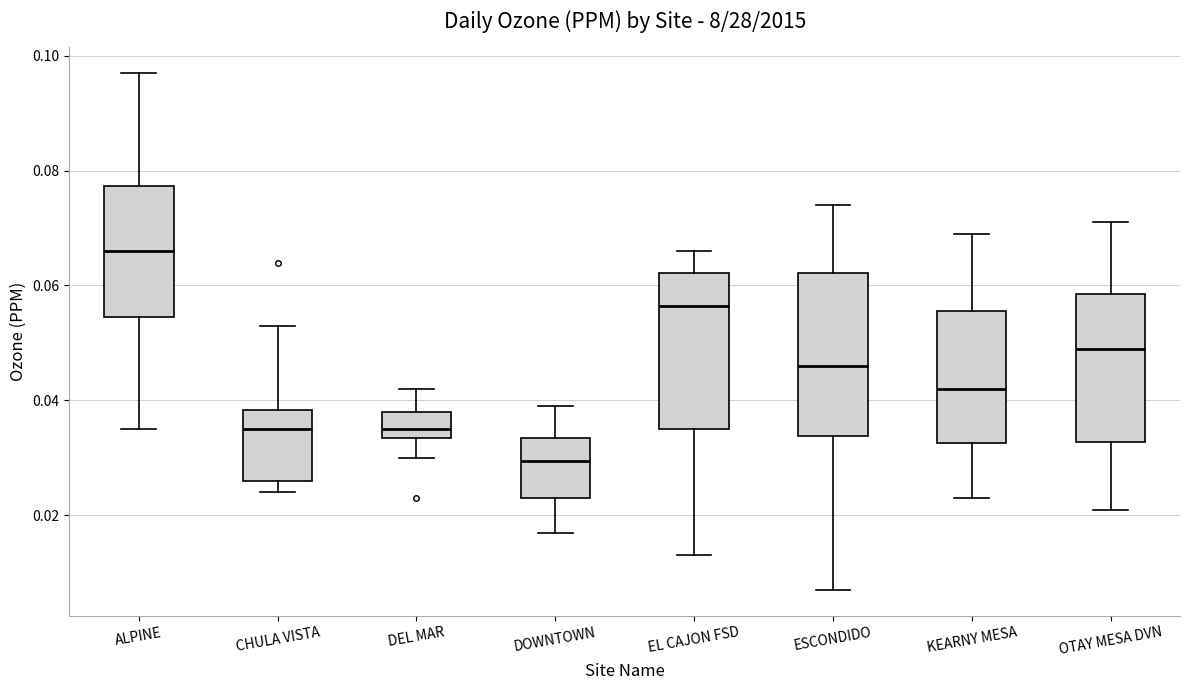

Reading left to right, transcribe this box plot: for each box, give where its median line is, the range the box spans, and where its two whiskers end, as read against the y-axis. The values are not printed on the chart, so give them approximately, as read against the axis.

ALPINE: median 0.066, box 0.054 to 0.078, whiskers 0.036 to 0.098
CHULA VISTA: median 0.036, box 0.026 to 0.038, whiskers 0.024 to 0.054
DEL MAR: median 0.036, box 0.034 to 0.038, whiskers 0.030 to 0.042
DOWNTOWN: median 0.030, box 0.024 to 0.034, whiskers 0.018 to 0.040
EL CAJON FSD: median 0.056, box 0.036 to 0.062, whiskers 0.014 to 0.066
ESCONDIDO: median 0.046, box 0.034 to 0.062, whiskers 0.008 to 0.074
KEARNY MESA: median 0.042, box 0.032 to 0.056, whiskers 0.024 to 0.070
OTAY MESA DVN: median 0.050, box 0.032 to 0.058, whiskers 0.022 to 0.072